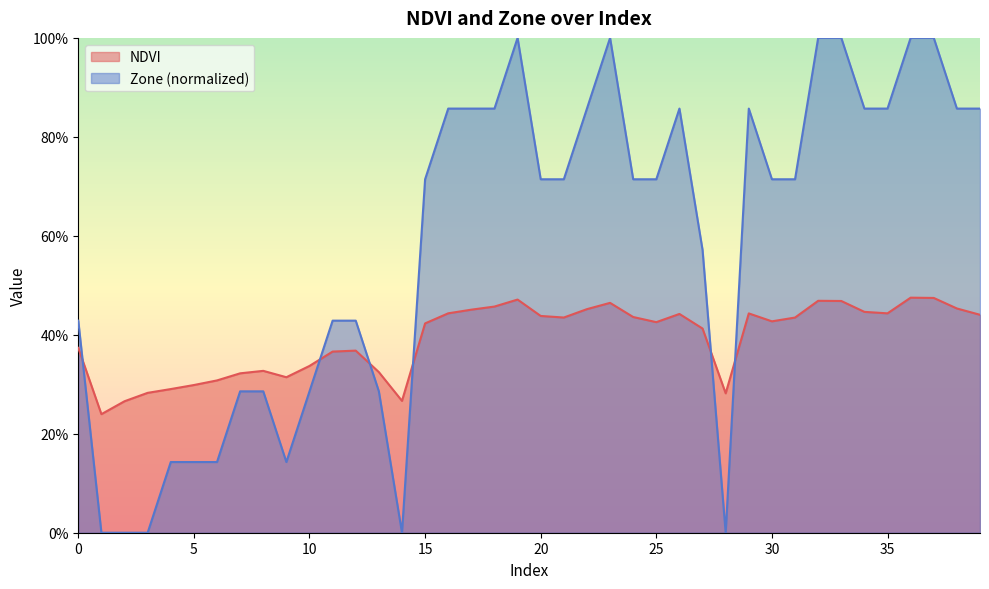

What is the spread (max minus min) of values at 26?

0.4